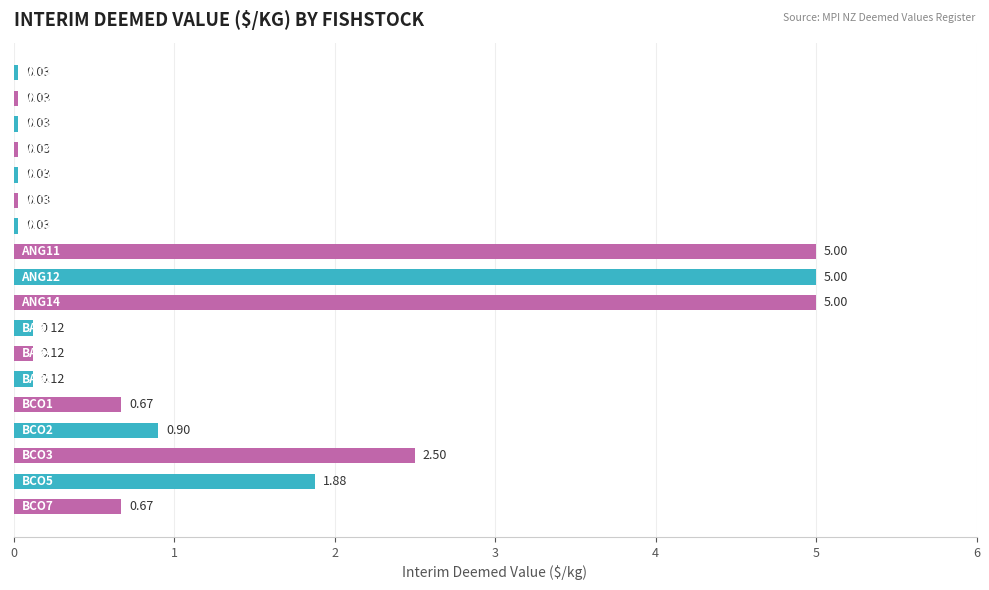

What is the difference between the maximum and minimum values?

5.0